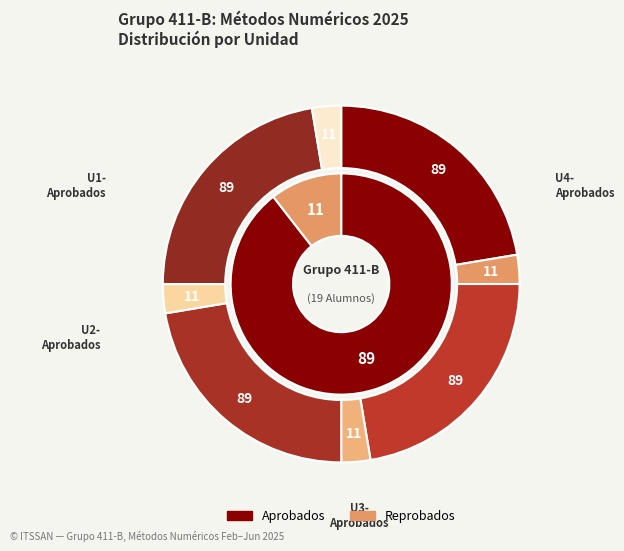

The U3 slice represents 17% of the pie. True or false?

False